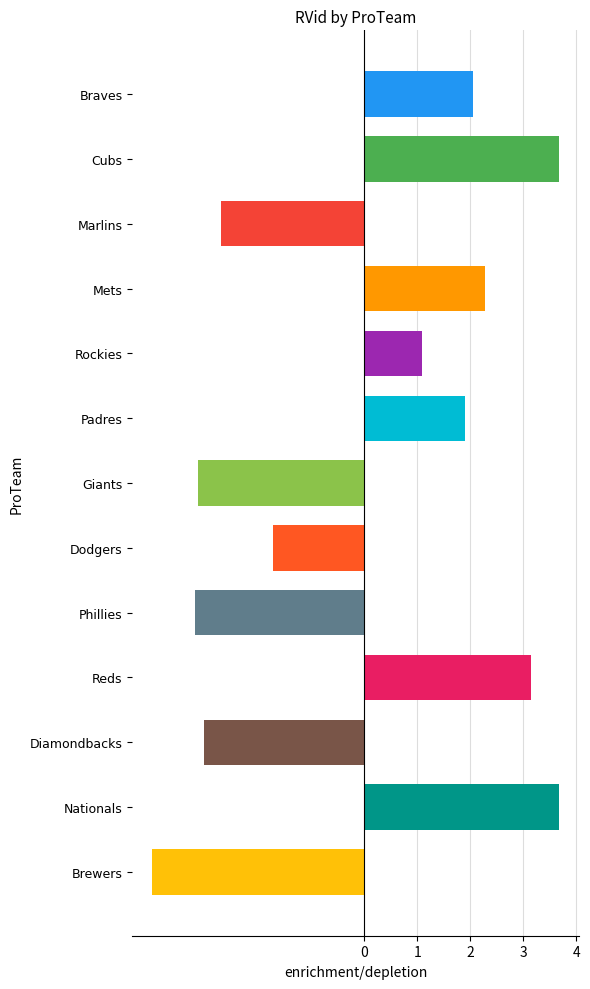

What is the greatest value displayed?

3.7